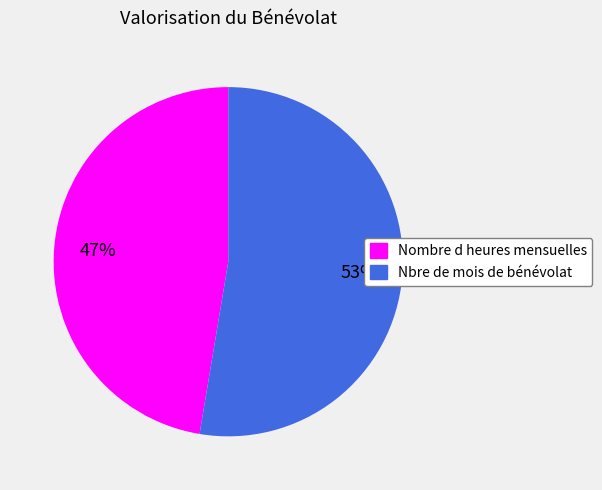

To the nearest percent, what percentage of the pie is Nbre de mois de bénévolat?

53%